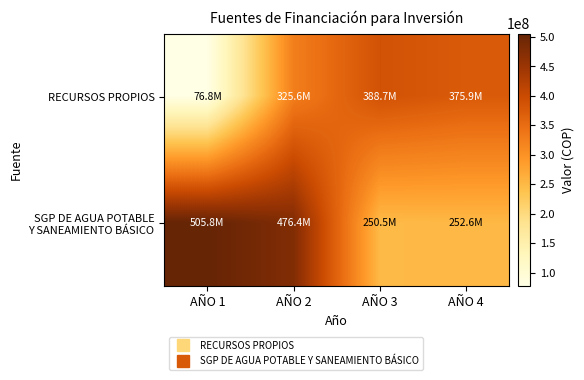

Rank the series by their maximum value, from lowest to highest.

RECURSOS PROPIOS, SGP DE AGUA POTABLE Y SANEAMIENTO BÁSICO